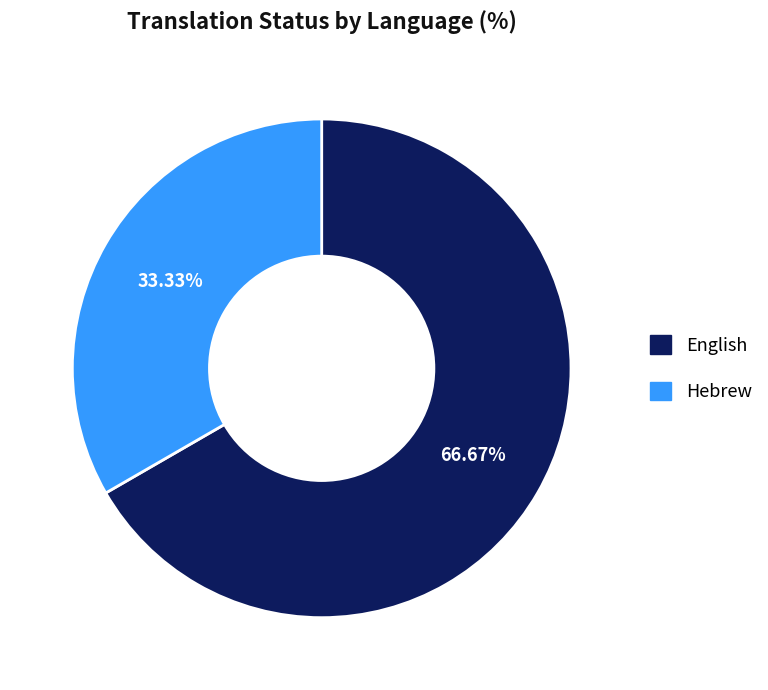

Does any single category account for the majority?

Yes